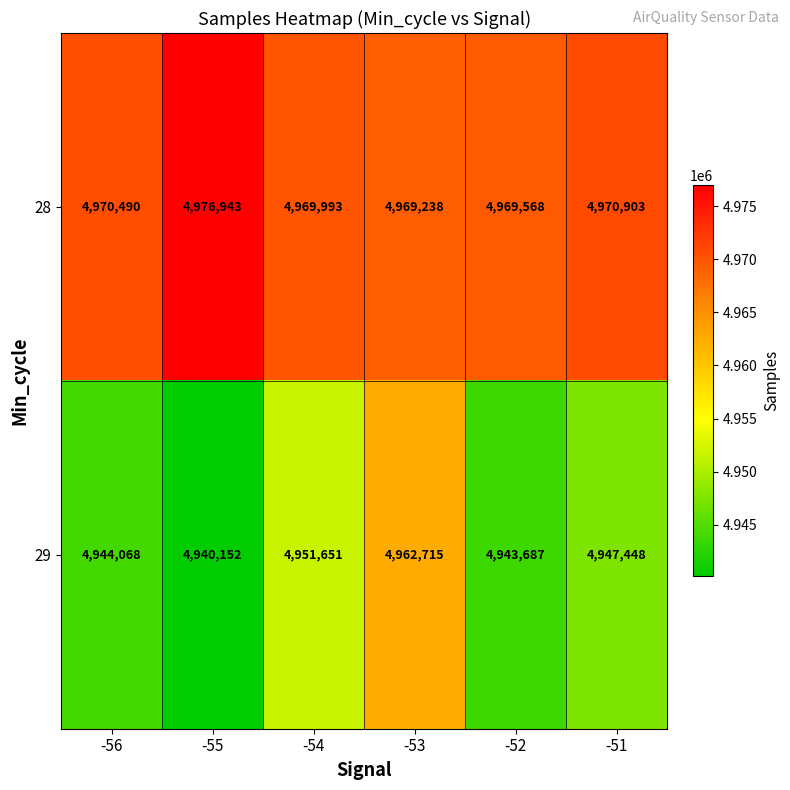

Count the number of categories in the chart.

6